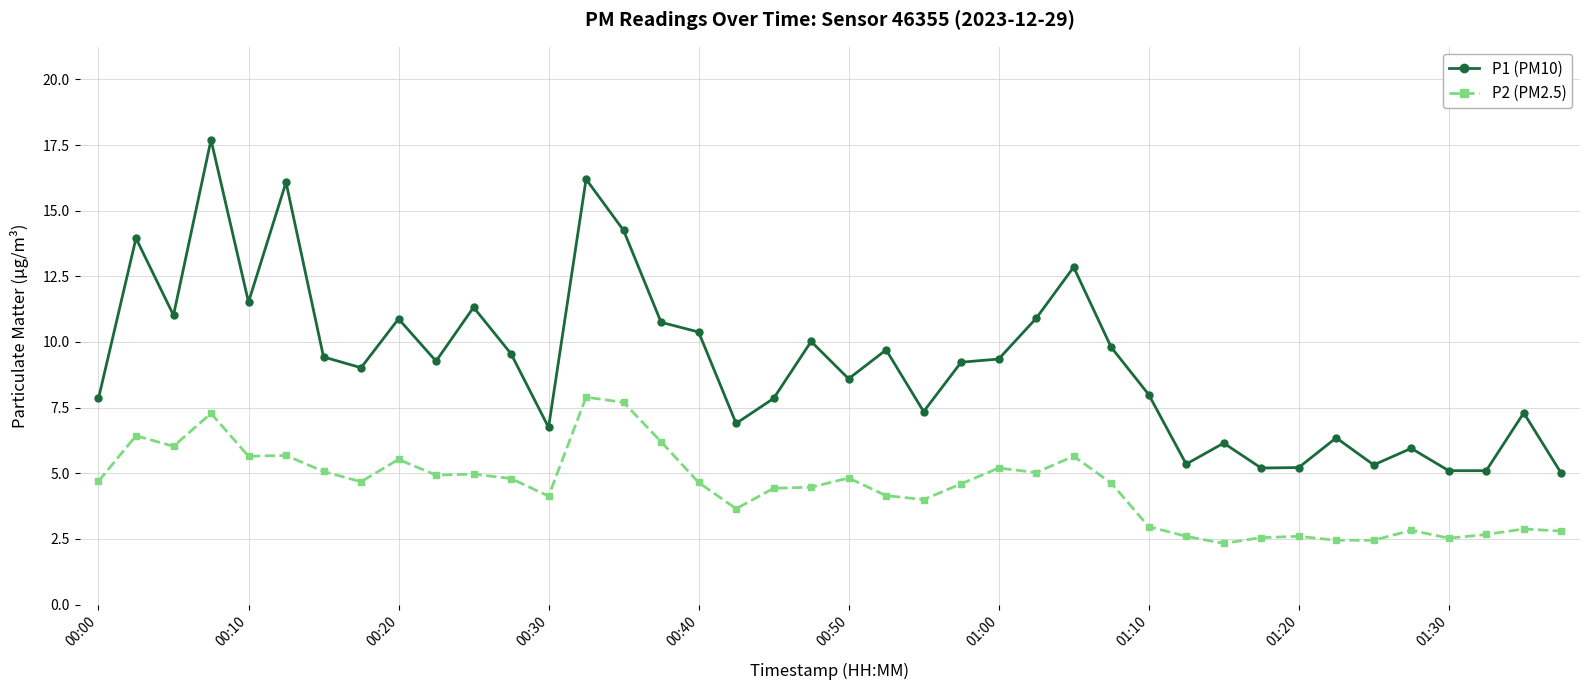

What is the value of the P1 (PM10) point at the 38th from the left?

5.1